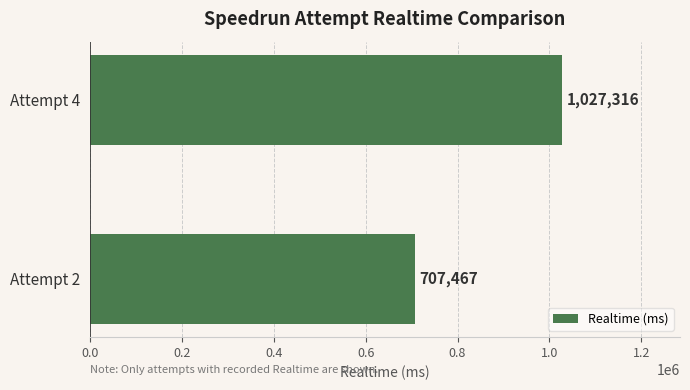

What is the minimum value shown in the chart?

707467